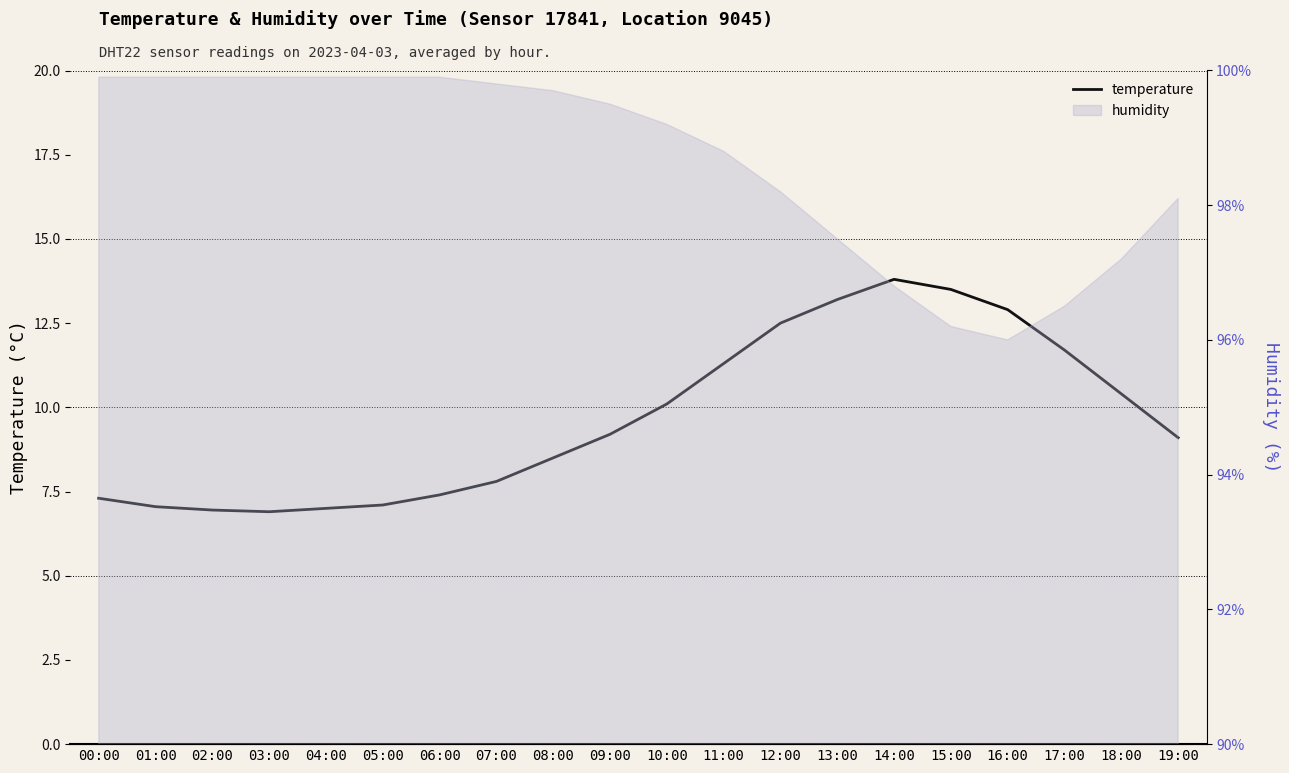

Reading right to left, extract all data points from this chart.

9.1	10.4	11.7	12.9	13.5	13.8	13.2	12.5	11.3	10.1	9.2	8.5	7.8	7.4	7.1	7.0	6.9	7.0	7.0	7.3